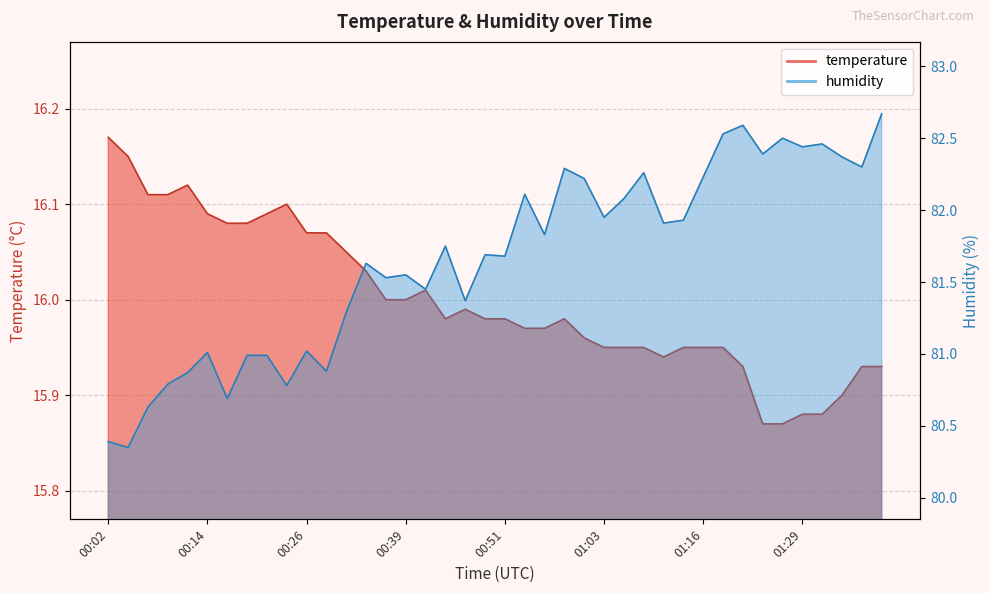

Reading left to right, what are all the values shown in this chart?

temperature: 16.2	16.1	16.1	16.1	16.1	16.1	16.1	16.1	16.1	16.1	16.1	16.1	16.1	16.0	16.0	16.0	16.0	16.0	16.0	16.0	16.0	16.0	16.0	16.0	16.0	15.9	15.9	15.9	15.9	15.9	15.9	15.9	15.9	15.9	15.9	15.9	15.9	15.9	15.9	15.9
humidity: 80.4	80.3	80.6	80.8	80.9	81.0	80.7	81.0	81.0	80.8	81.0	80.9	81.3	81.6	81.5	81.5	81.5	81.8	81.4	81.7	81.7	82.1	81.8	82.3	82.2	82.0	82.1	82.3	81.9	81.9	82.2	82.5	82.6	82.4	82.5	82.4	82.5	82.4	82.3	82.7